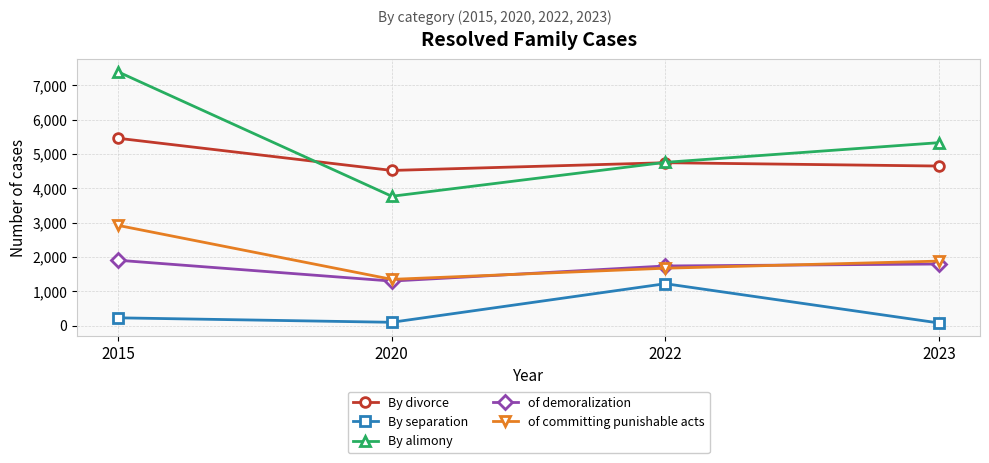

How many interior local peaks does the By divorce series have?

1